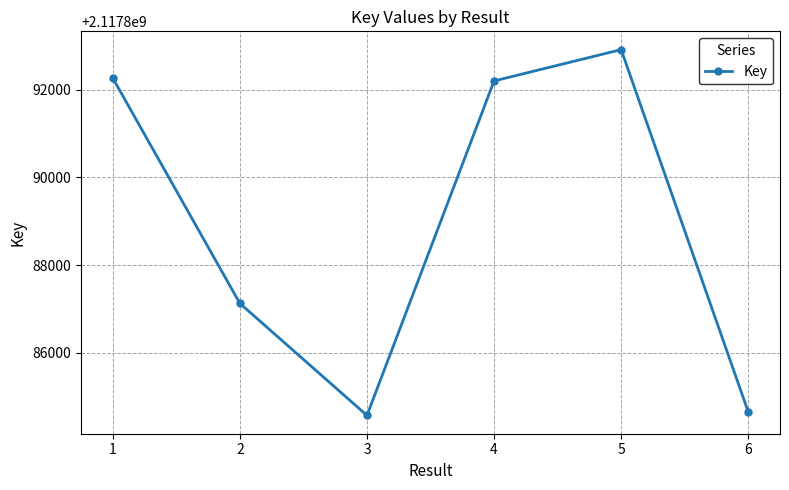

Which has a higher value, 2 or 6?

2